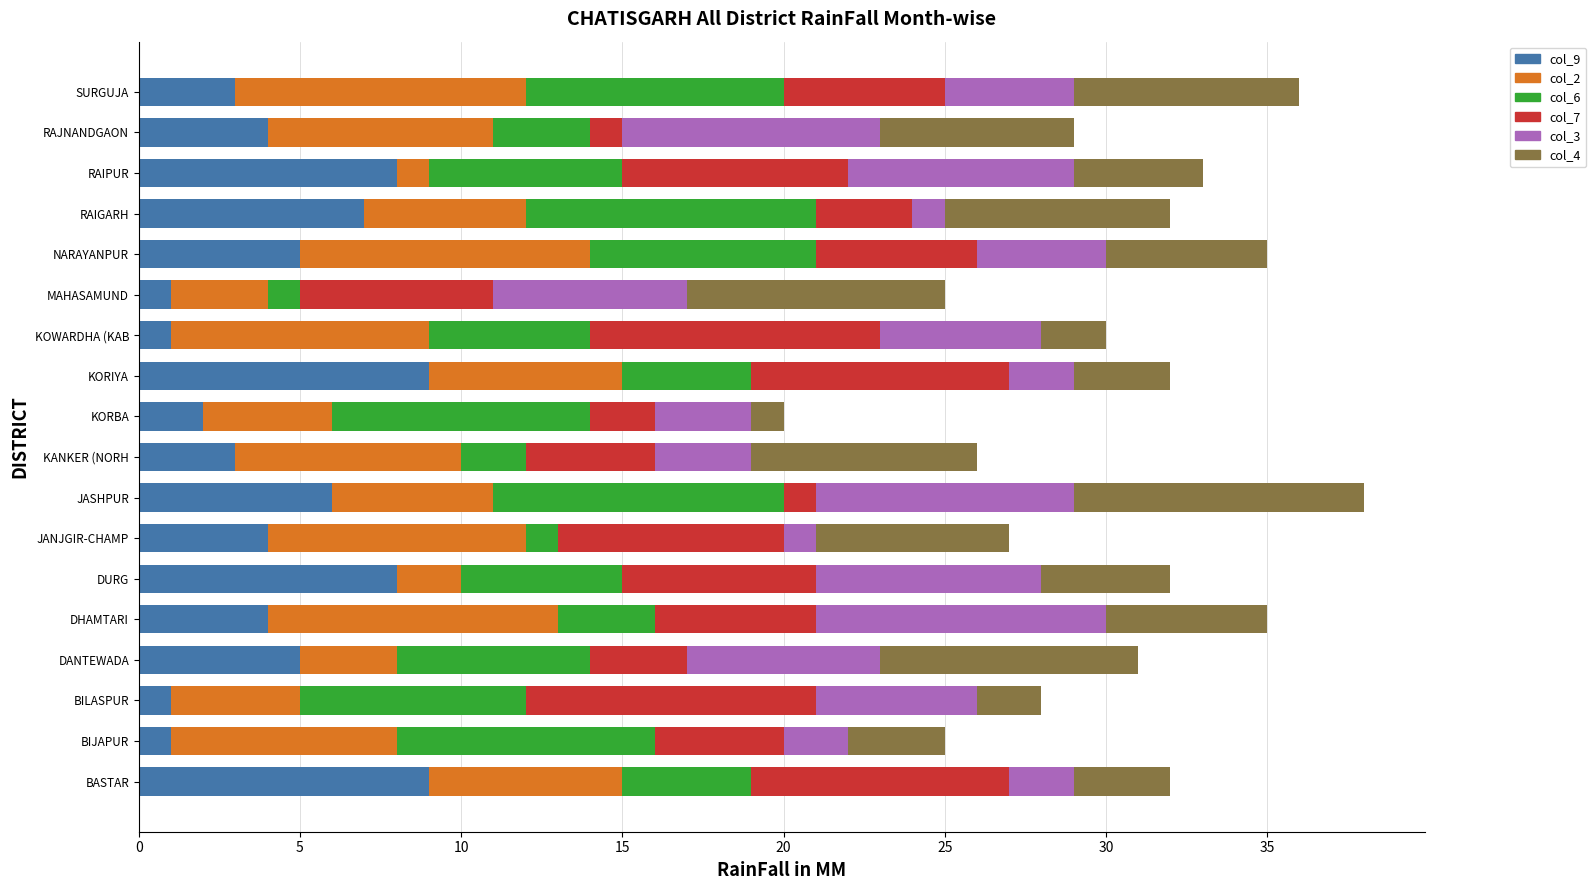

What is the total value across all series at RAIGARH?

32